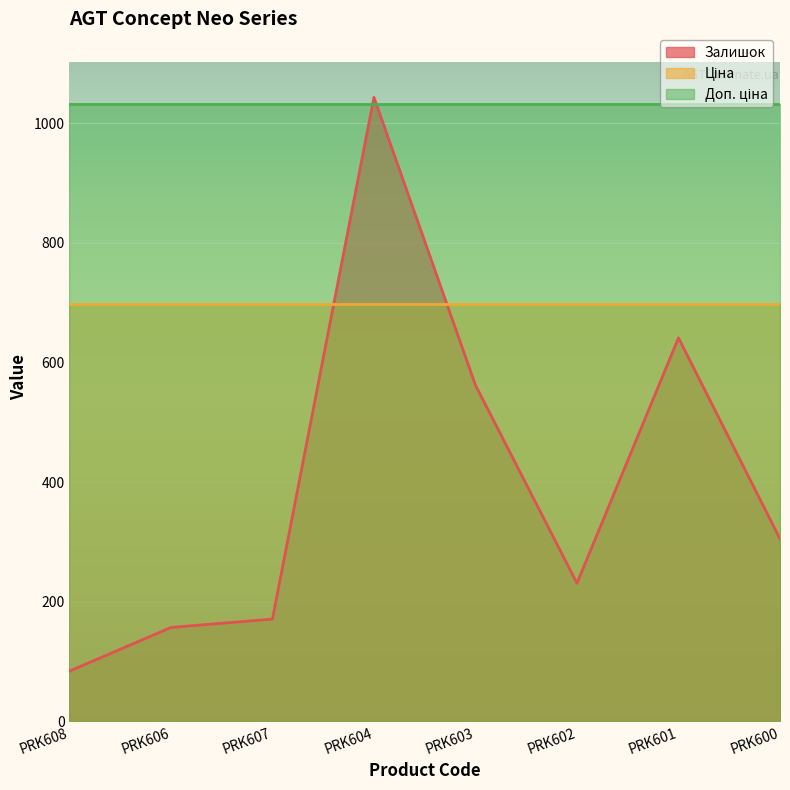

List the series in order of their peak value, lowest first.

Ціна, Доп. ціна, Залишок